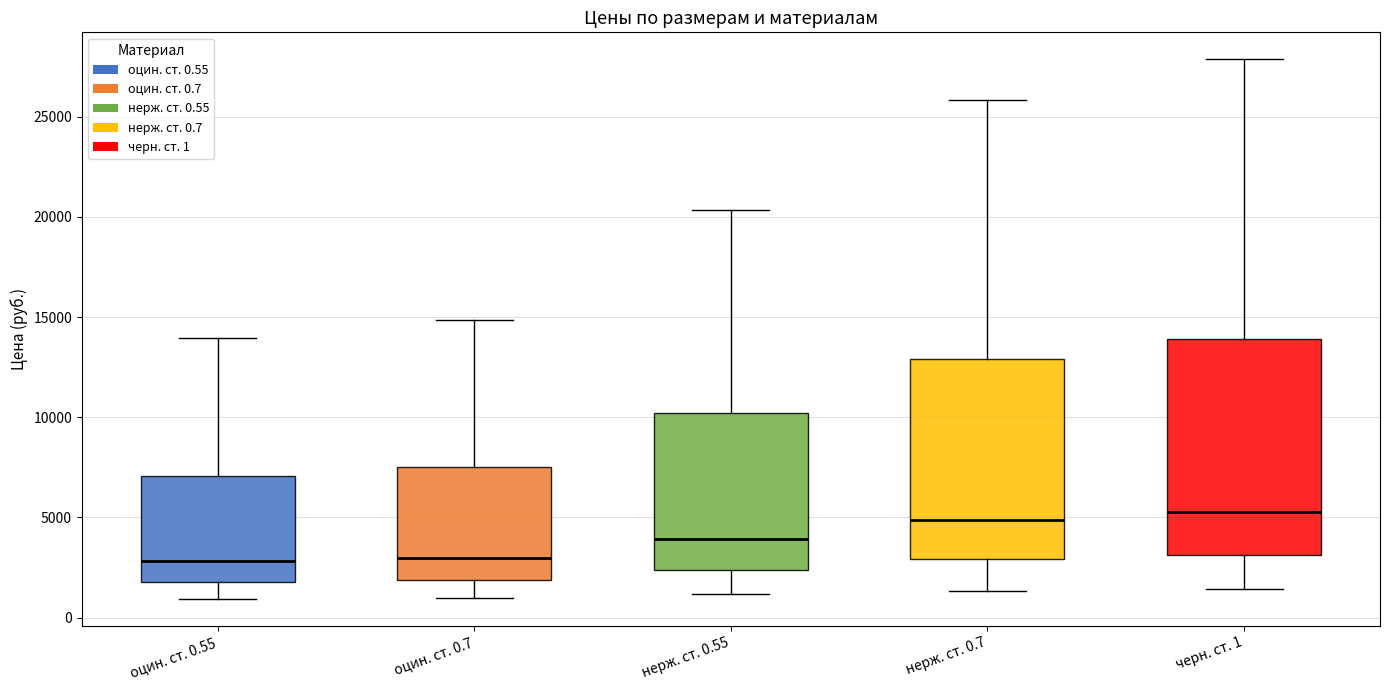

Reading left to right, read every box against the y-axis: the position of its median line, the range the box covers, and the ends of its whiskers. The values are not printed on the chart, so give them approximately, as read against the axis.

оцин. ст. 0.55: median 3000, box 2000 to 7000, whiskers 1000 to 14000
оцин. ст. 0.7: median 3000, box 2000 to 7500, whiskers 1000 to 15000
нерж. ст. 0.55: median 4000, box 2500 to 10000, whiskers 1000 to 20500
нерж. ст. 0.7: median 5000, box 3000 to 13000, whiskers 1500 to 26000
черн. ст. 1: median 5000, box 3000 to 14000, whiskers 1500 to 28000